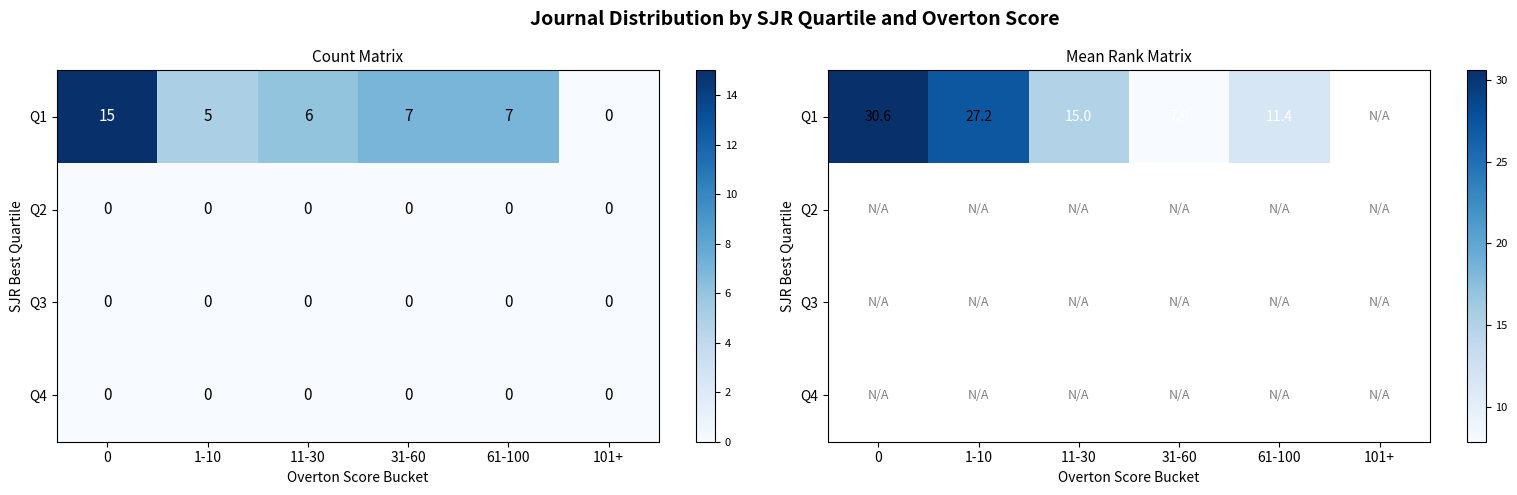

Count the number of categories in the chart.

6